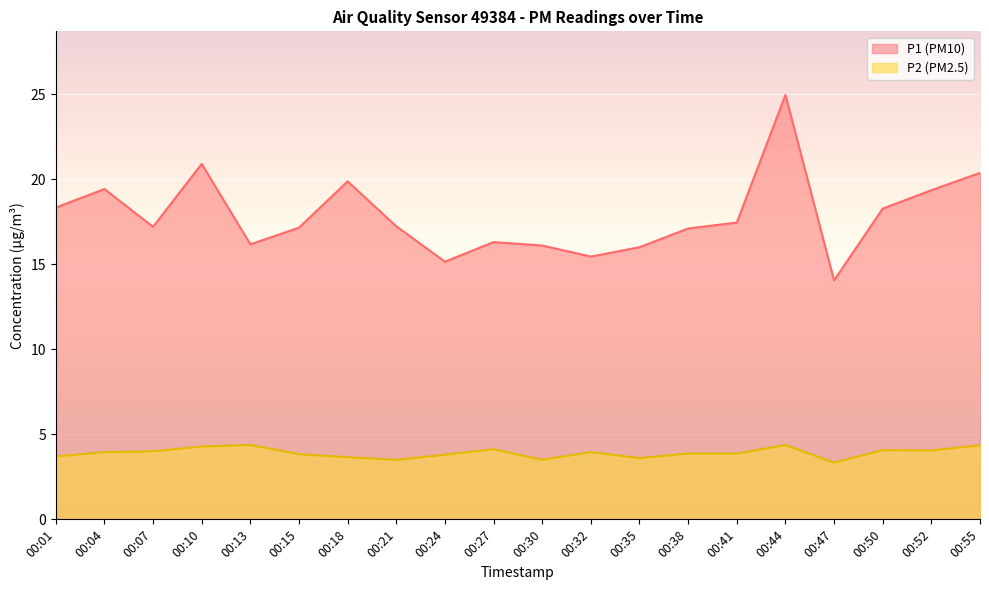

Count the number of data series in this chart.

2